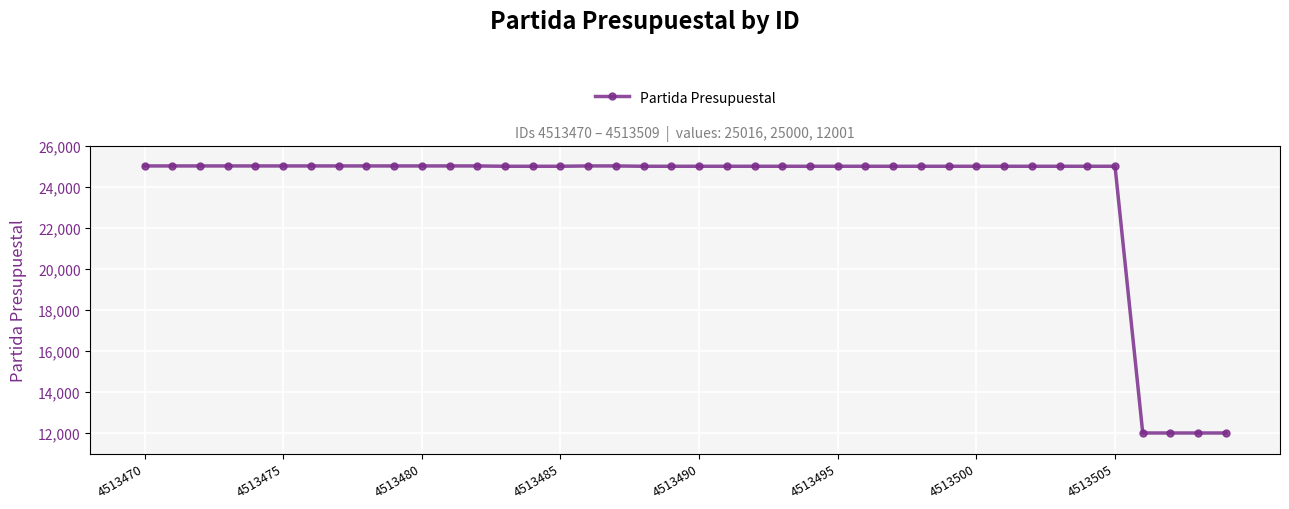

What is the value of the 7th point from the left?

25016